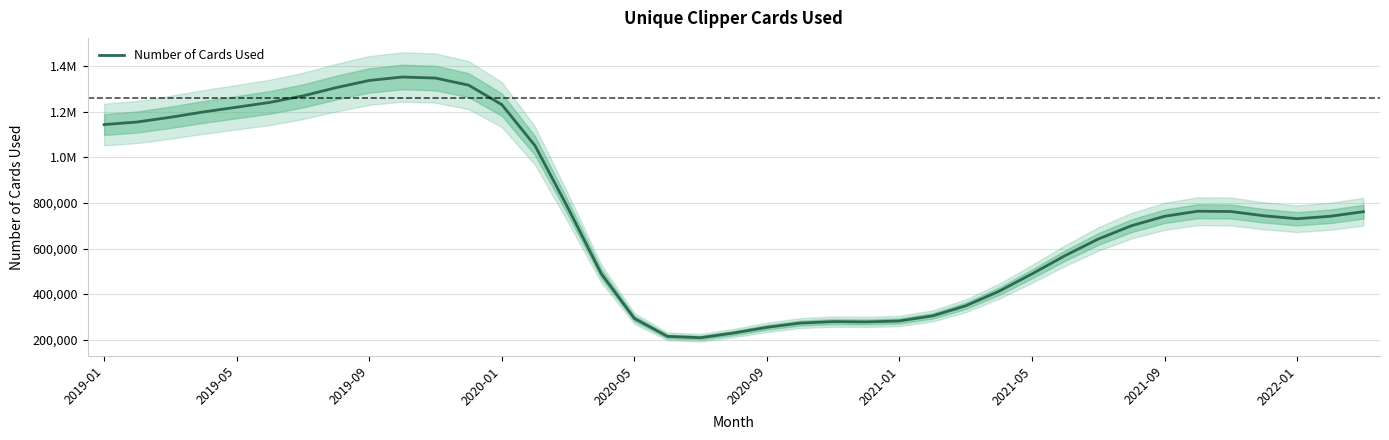

Reading left to right, transcribe all the data shown in this chart.

1143686.8	1155060.7	1175750.9	1199183.4	1220002.8	1241004.6	1269586.0	1305660.1	1337232.7	1352370.2	1347698.2	1316573.9	1231341.5	1051638.9	777347.1	490110.0	293416.7	214599.0	208947.3	229582.0	254412.6	272930.5	279403.0	278110.4	282438.6	304627.8	348824.5	412385.8	488970.2	569114.9	641873.8	699994.7	741507.2	763735.7	762372.7	743655.8	730725.4	741568.5	761683.4